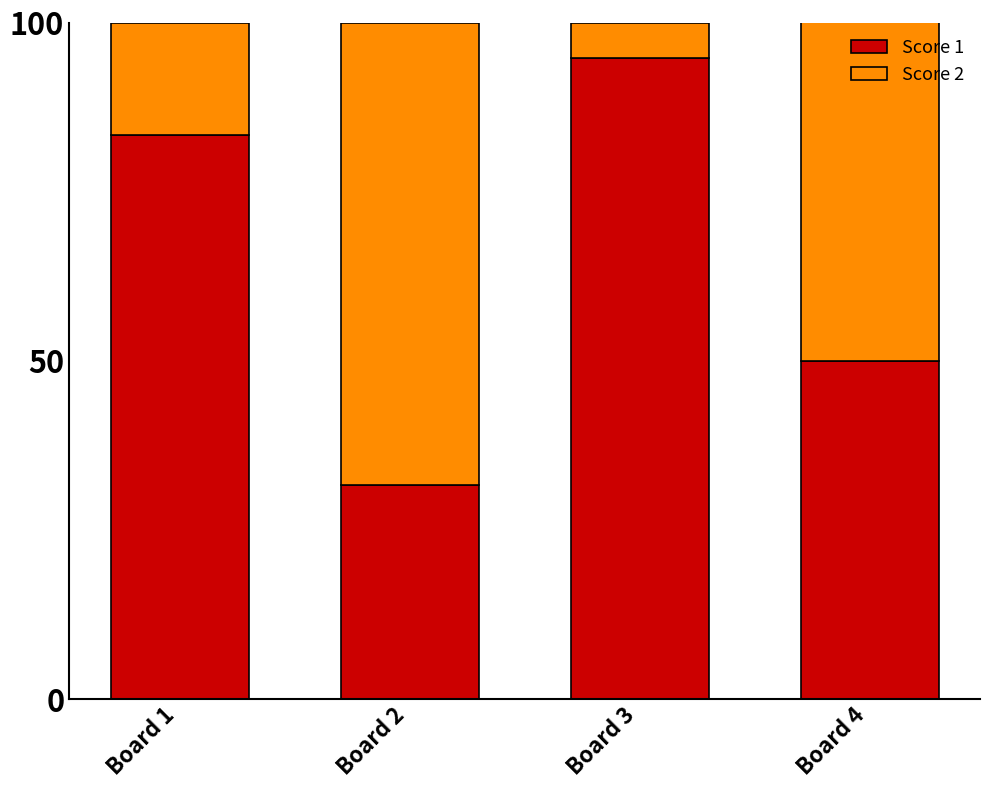

What is the total value across all series at Board 4?

100.0